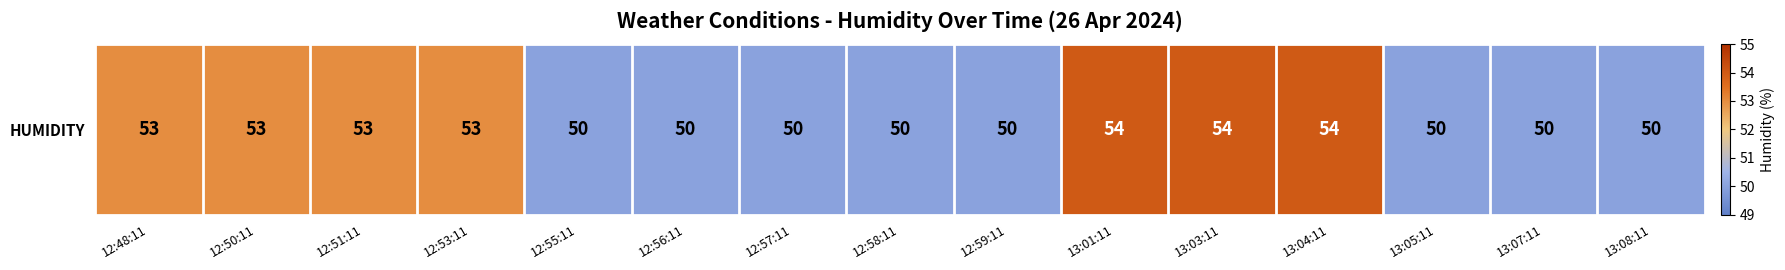

What is the difference between the maximum and minimum values?

4